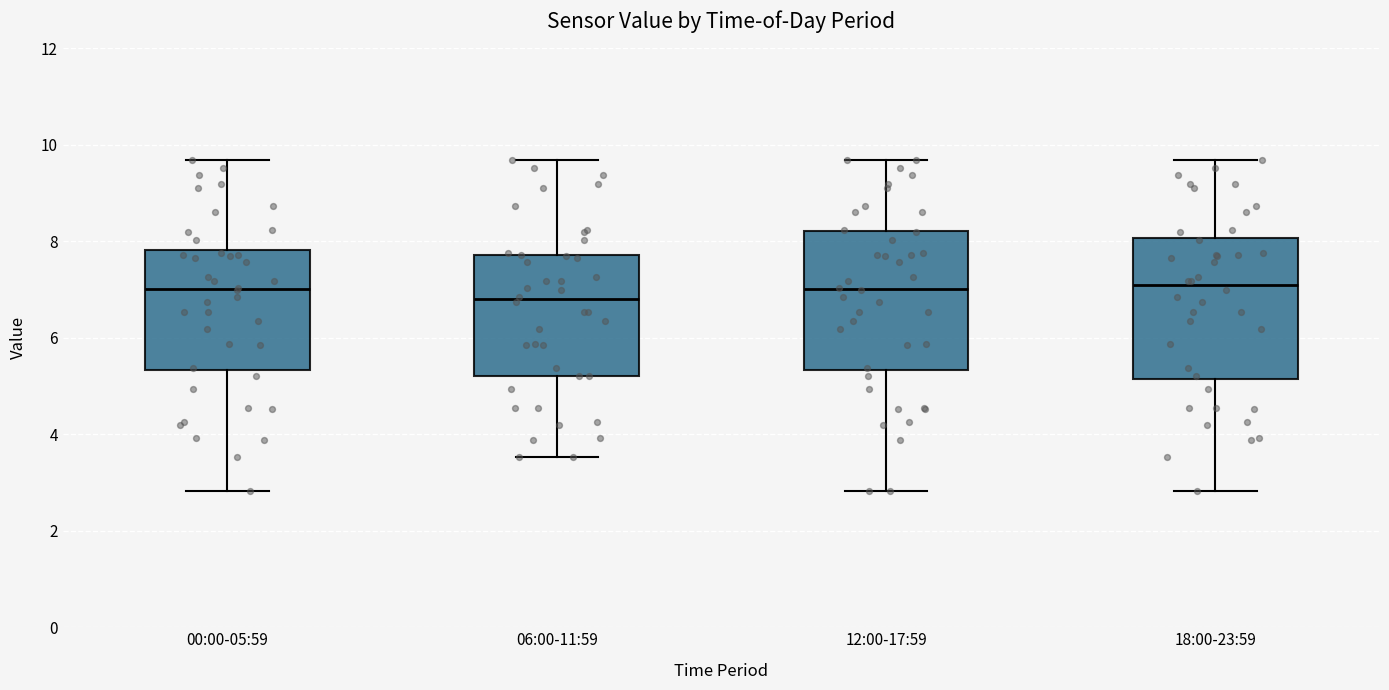

Reading left to right, transcribe this box plot: for each box, give where its median line is, the range the box spans, and where its two whiskers end, as read against the y-axis. The values are not printed on the chart, so give them approximately, as read against the axis.

00:00-05:59: median 7.0, box 5.4 to 7.8, whiskers 2.8 to 9.6
06:00-11:59: median 6.8, box 5.2 to 7.8, whiskers 3.6 to 9.6
12:00-17:59: median 7.0, box 5.4 to 8.2, whiskers 2.8 to 9.6
18:00-23:59: median 7.0, box 5.2 to 8.0, whiskers 2.8 to 9.6